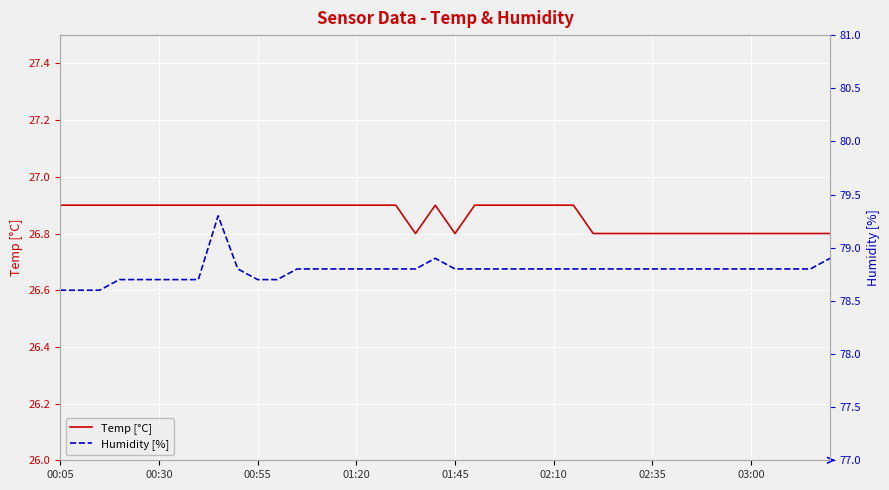

What are all the series names shown in the legend?

Temp [°C], Humidity [%]